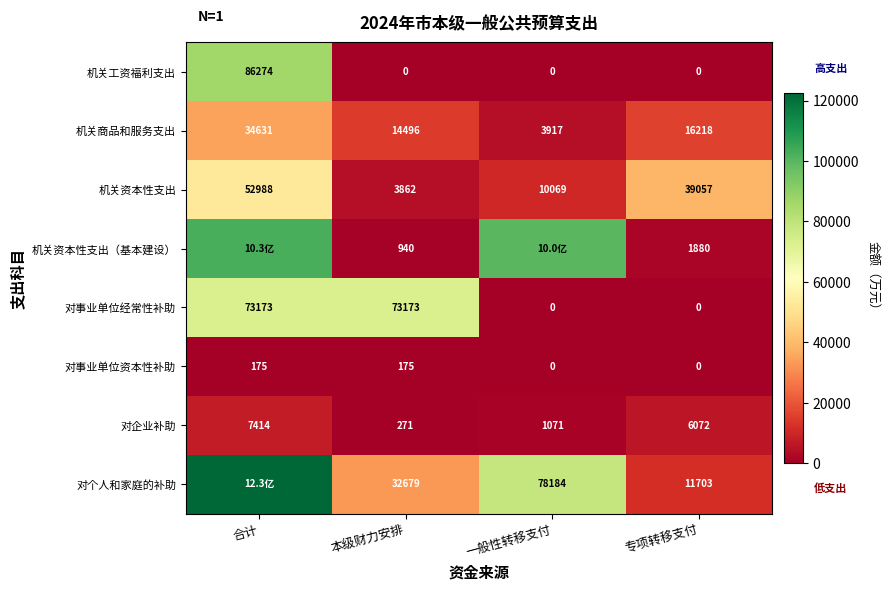

At how many categories does at least one series exceed 64463?

3